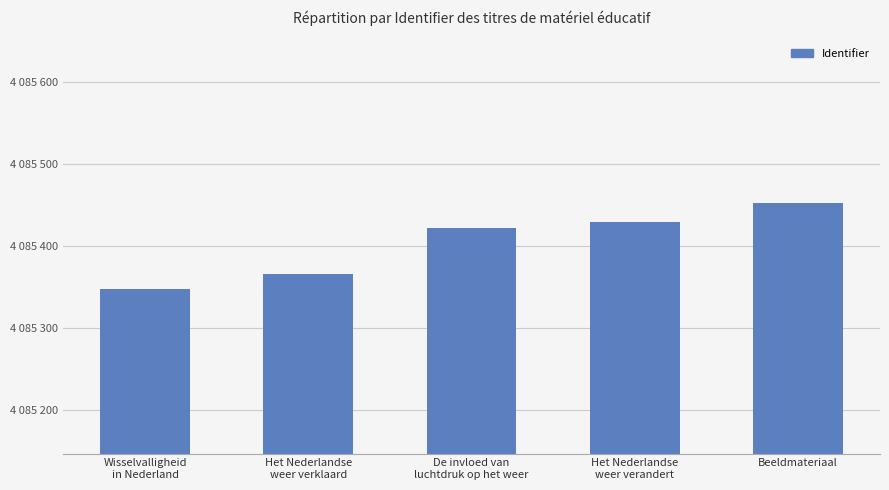

The chart shows a value of 5942950 at De invloed van
luchtdruk op het weer. True or false?

False